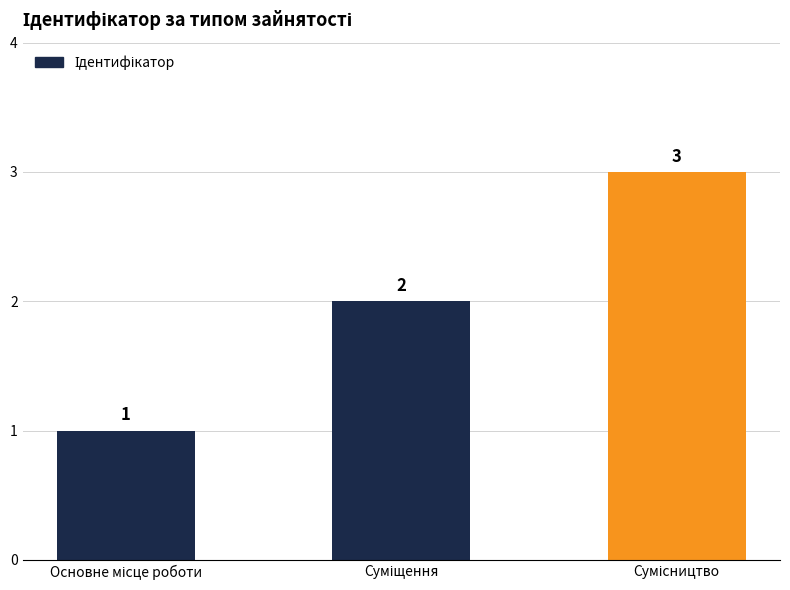

What is the sum of all values?

6